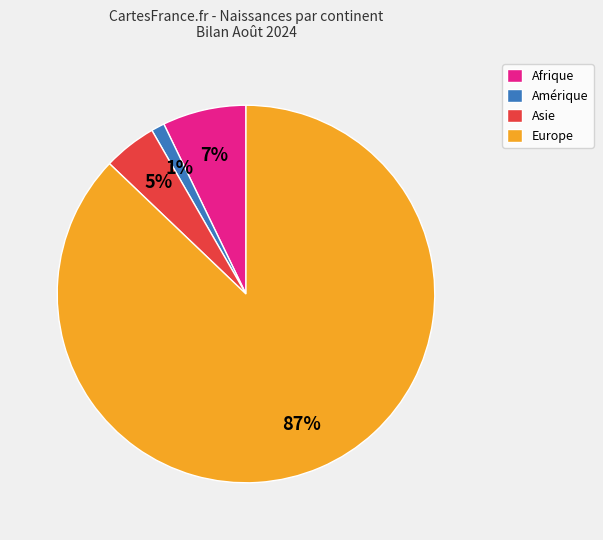

True or false: Asie accounts for 5% of the total.

True